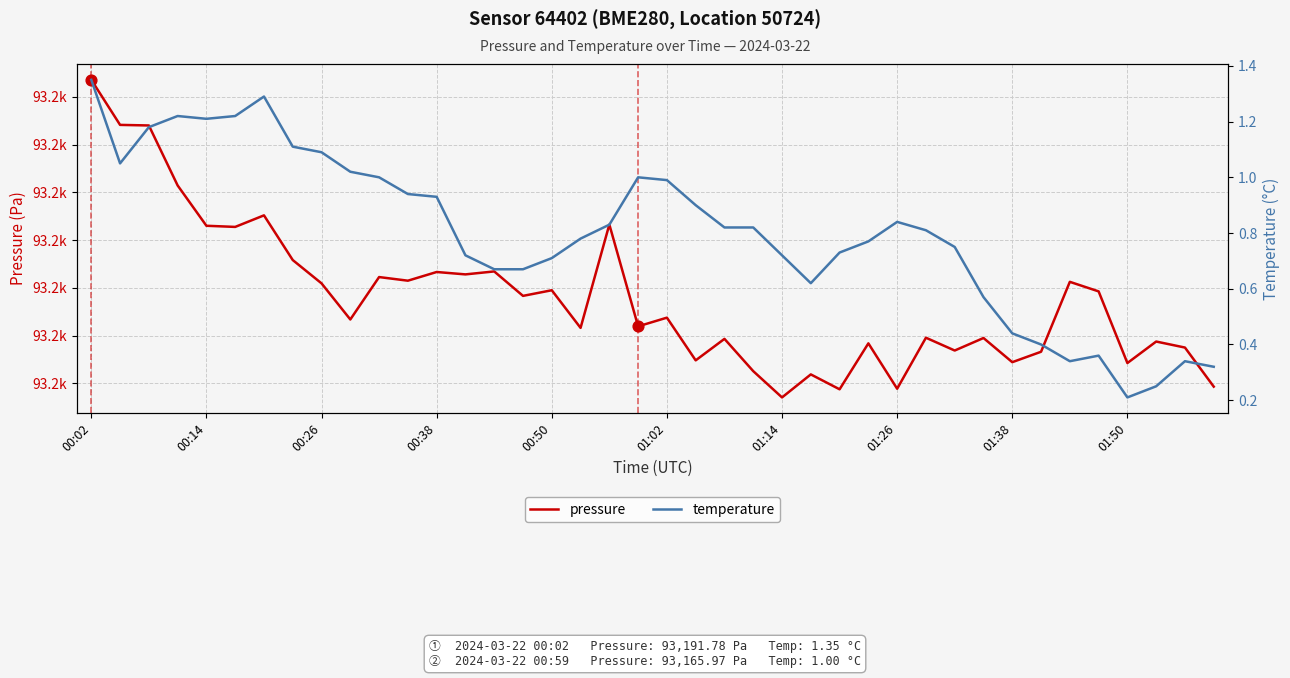

Is the value of pressure at 38 greater than the value of temperature at 37?

Yes